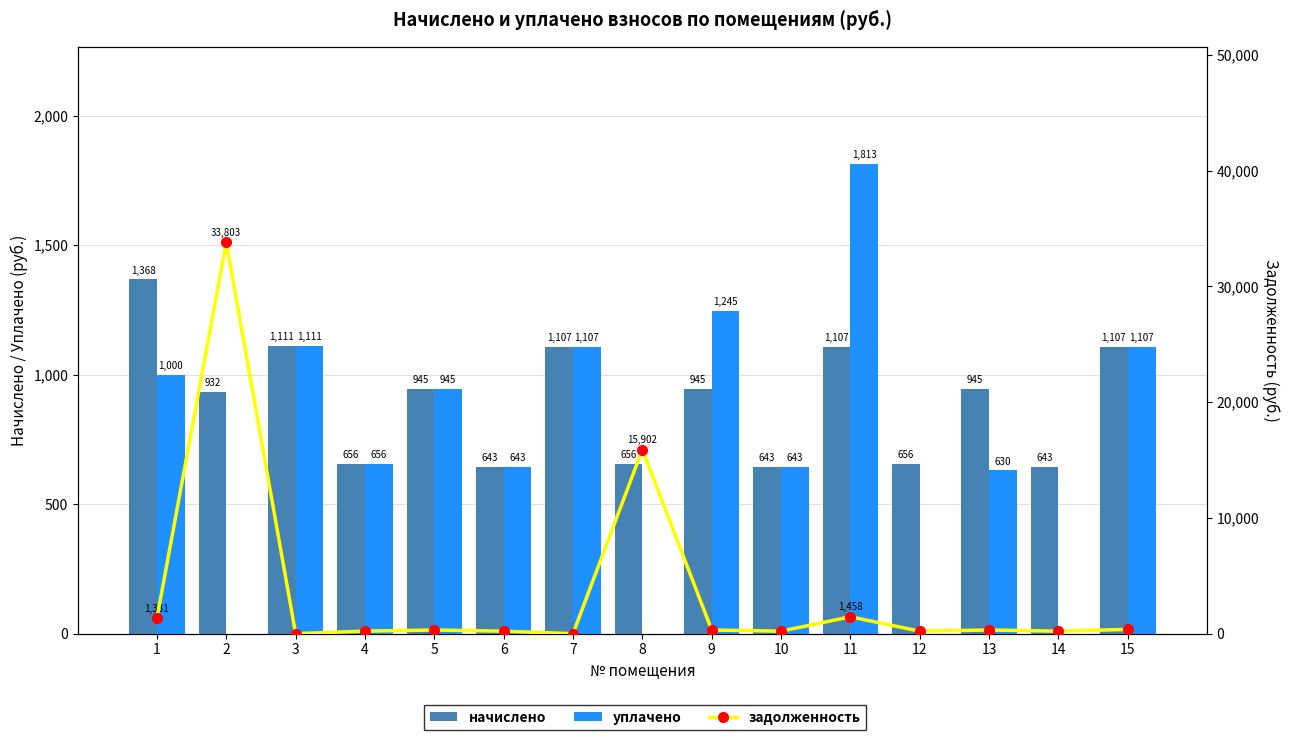

How many groups of bars are there?

15